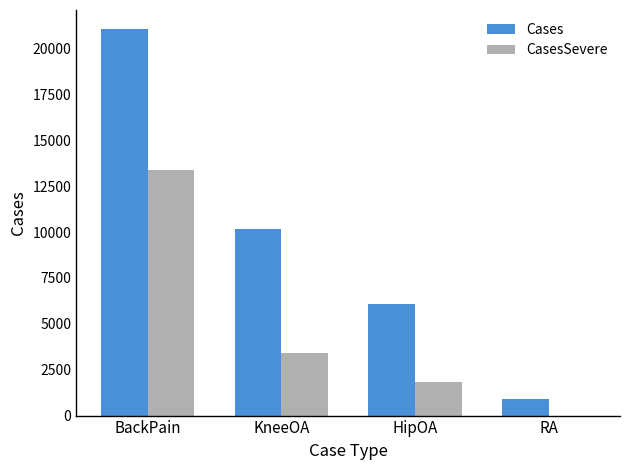

What is the difference between the CasesSevere values at HipOA and BackPain?

11585